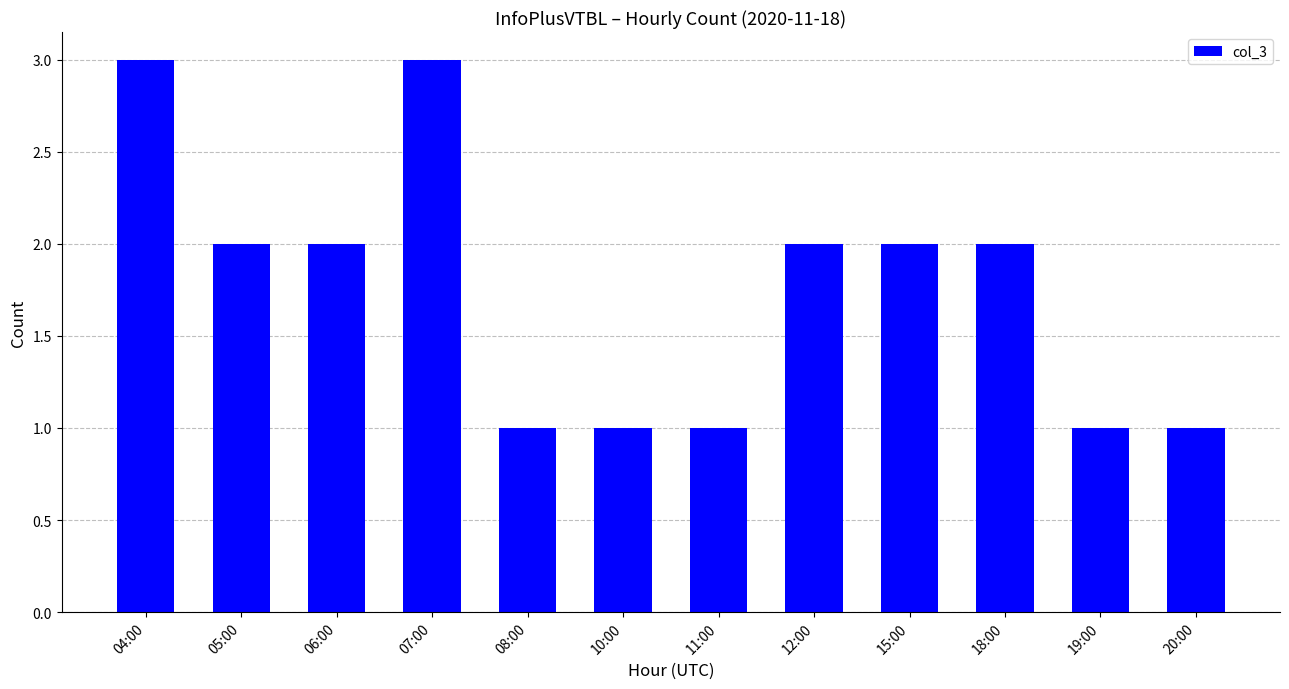

Is it true that the value at 05:00 is 2?

True